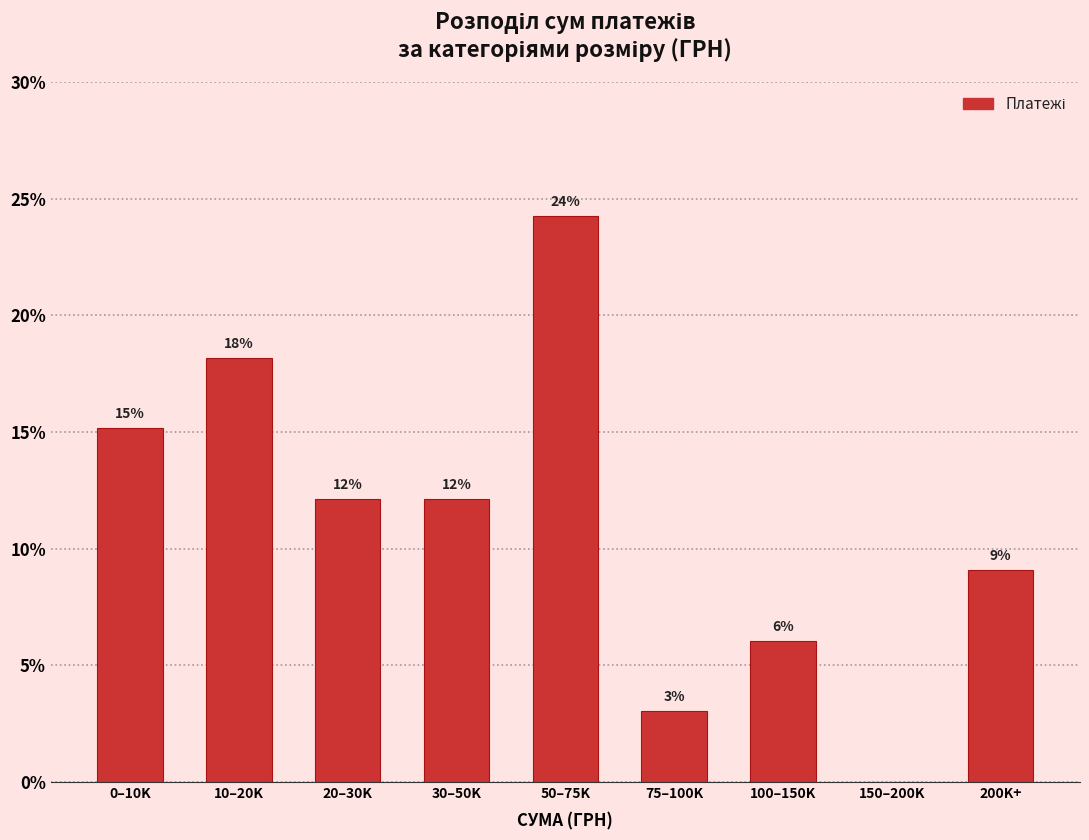

Are the bars horizontal?

No